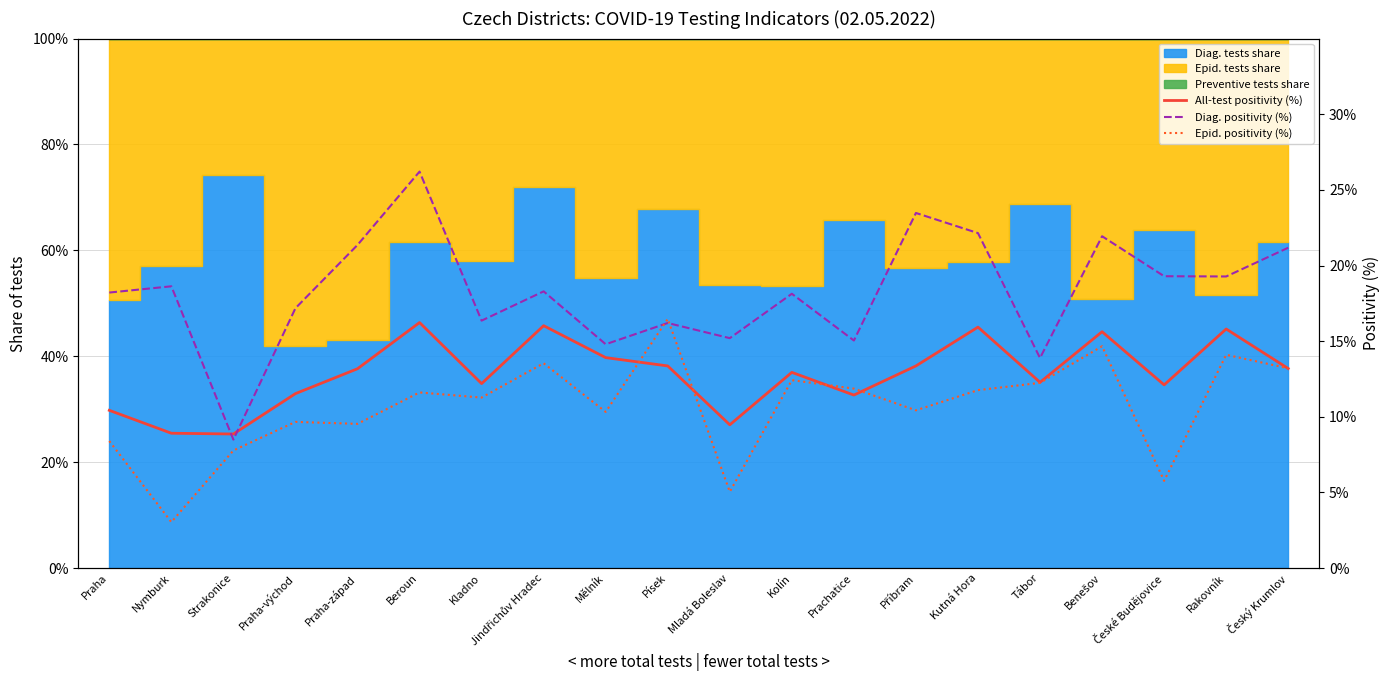

What is the value of the Epid. positivity (%) point at the 8th from the left?

13.5